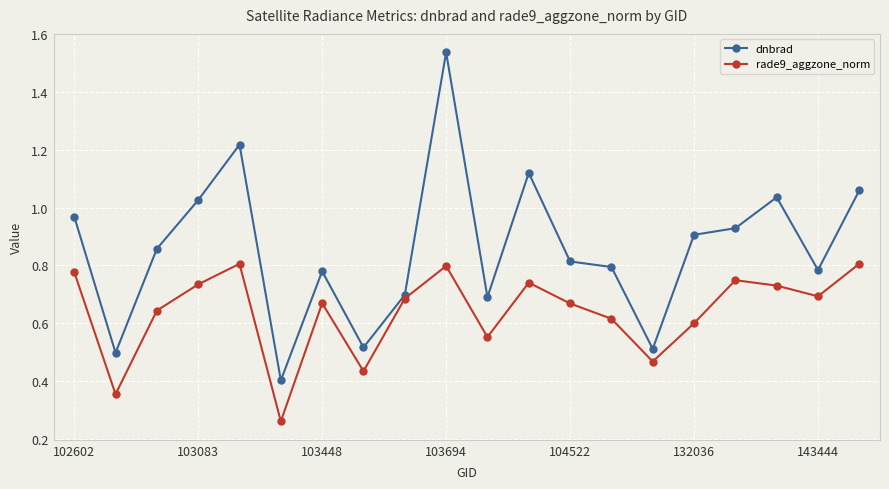

Which series has the widest spread of values?

dnbrad